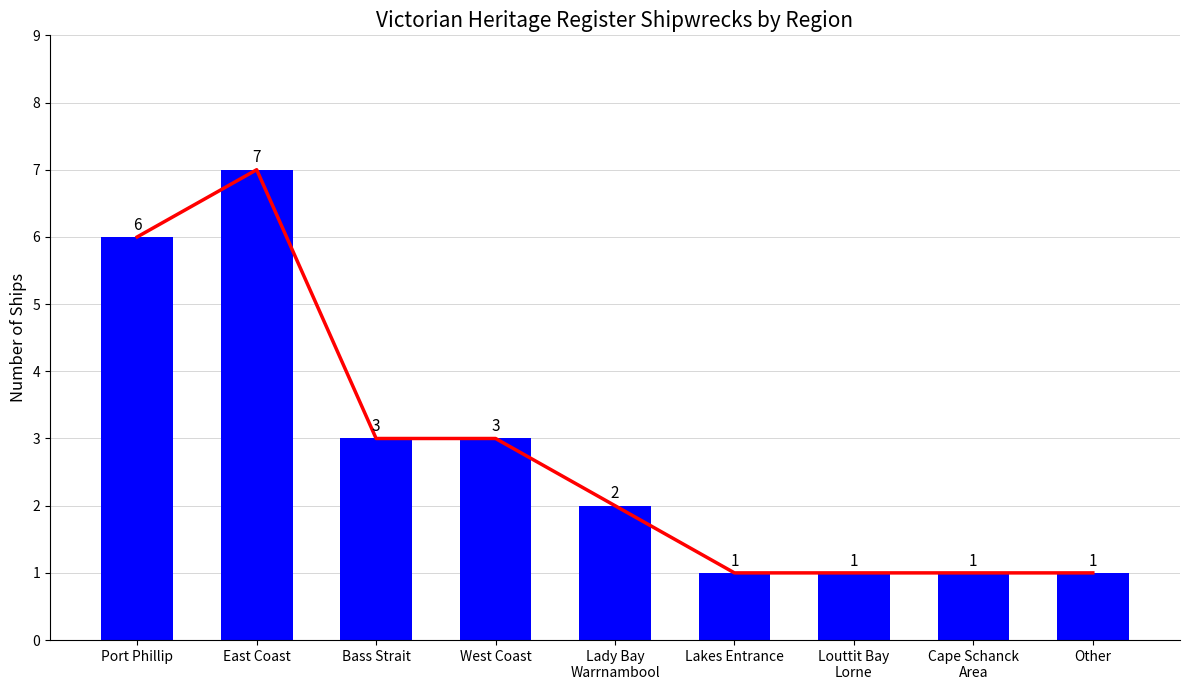

Reading left to right, transcribe all the data shown in this chart.

Trend: 6	7	3	3	2	1	1	1	1
Ship Count: 6	7	3	3	2	1	1	1	1